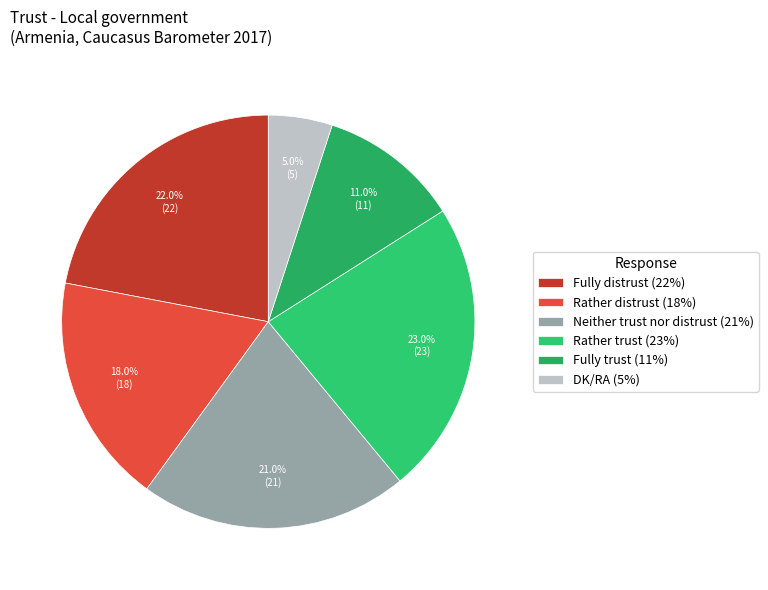

Is there a majority slice in this chart?

No